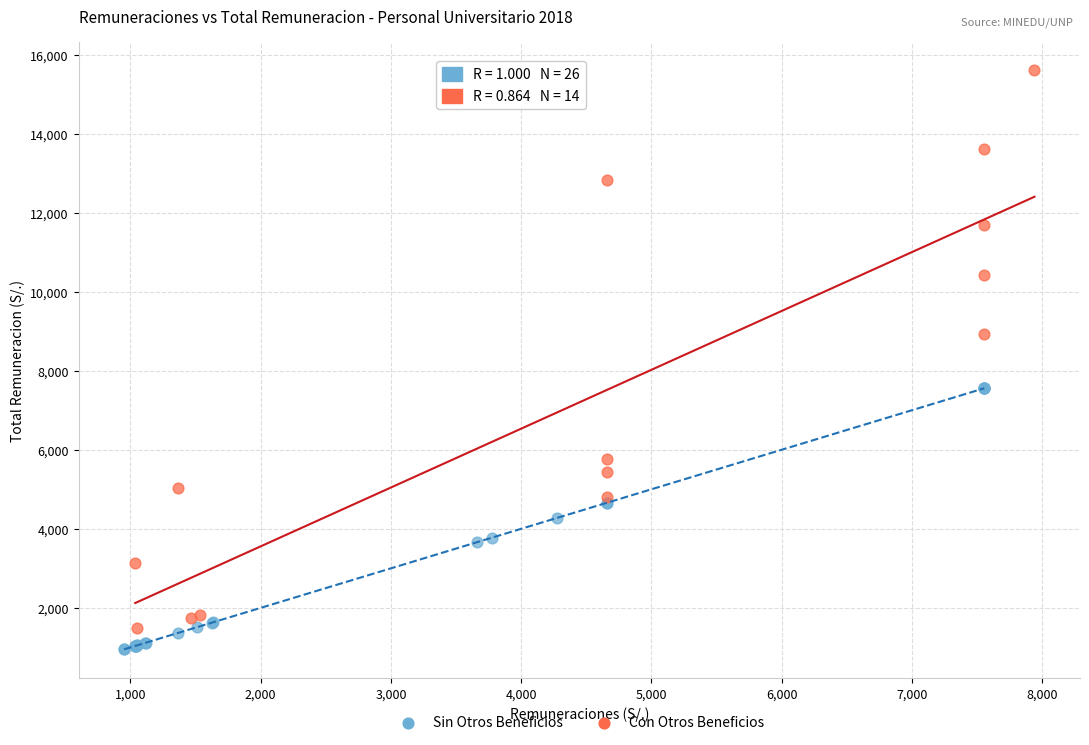

Which series reaches the minimum Y coordinate?

Sin Otros Beneficios